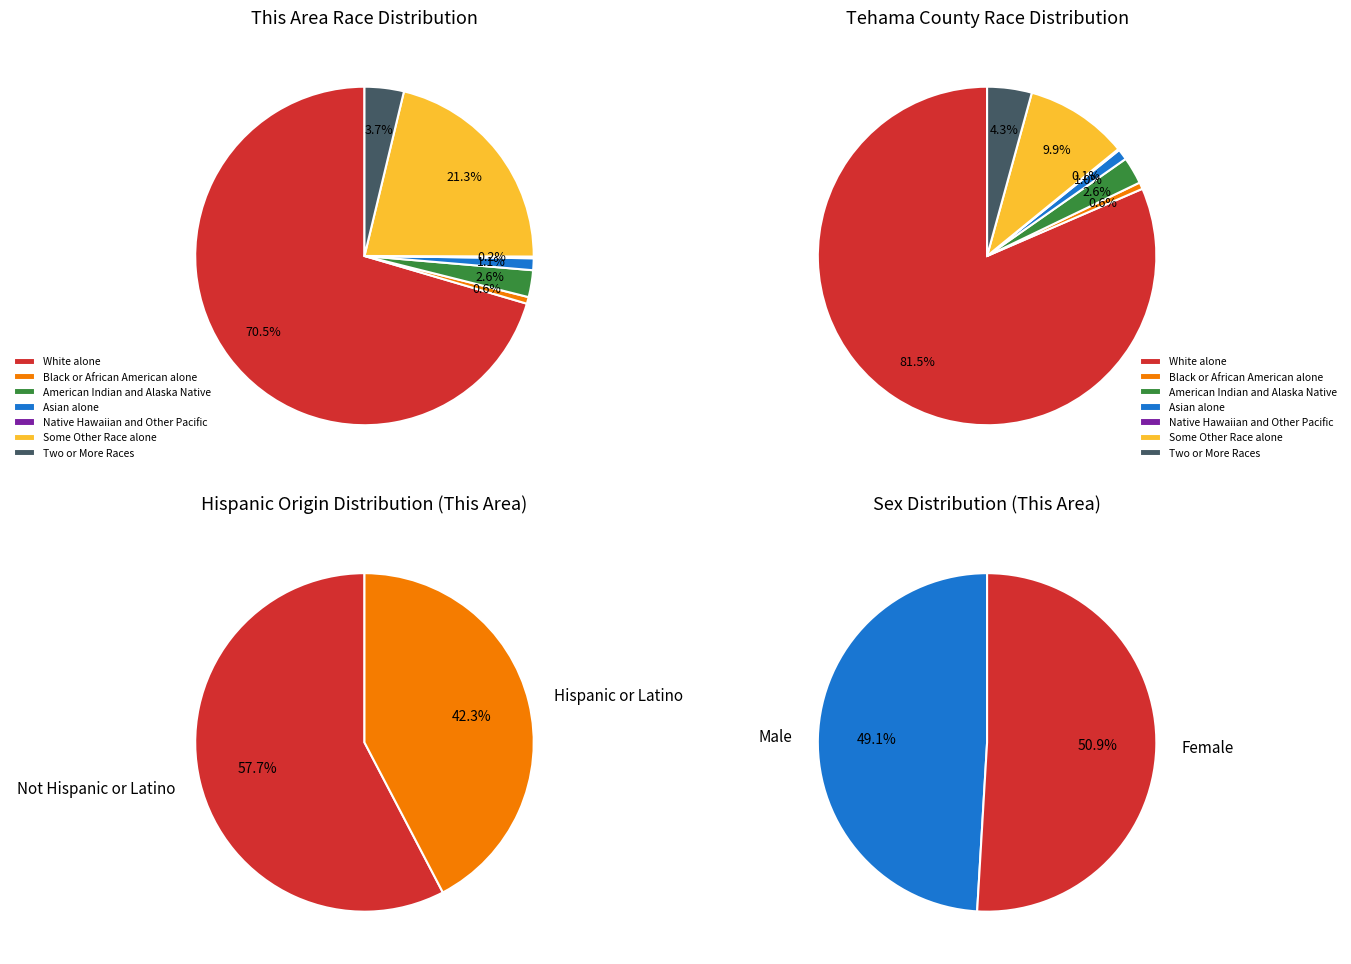

To the nearest percent, what is the difference between the largest and smallest slice percentages?

70%